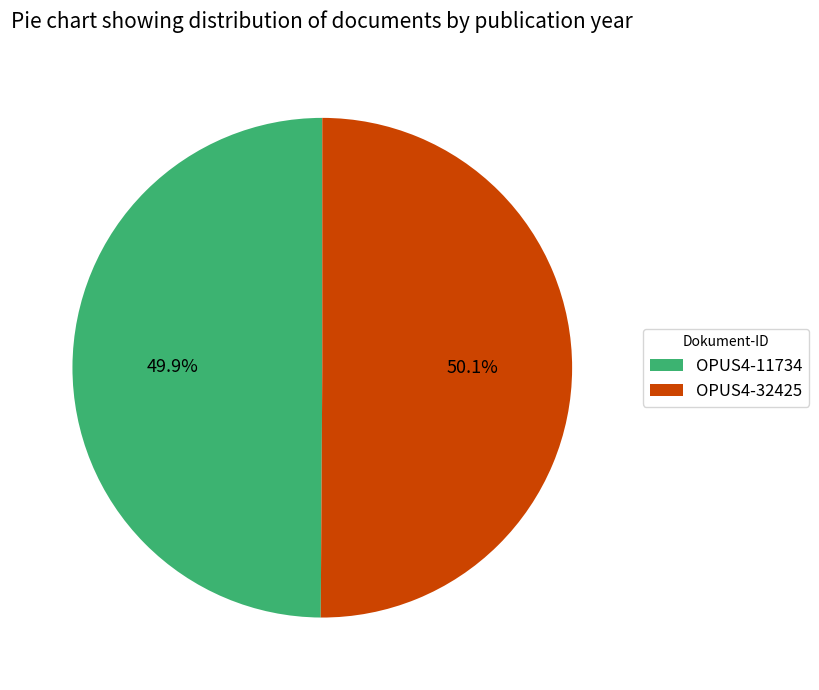

To the nearest percent, what is the combined percentage of OPUS4-11734 and OPUS4-32425?

100%